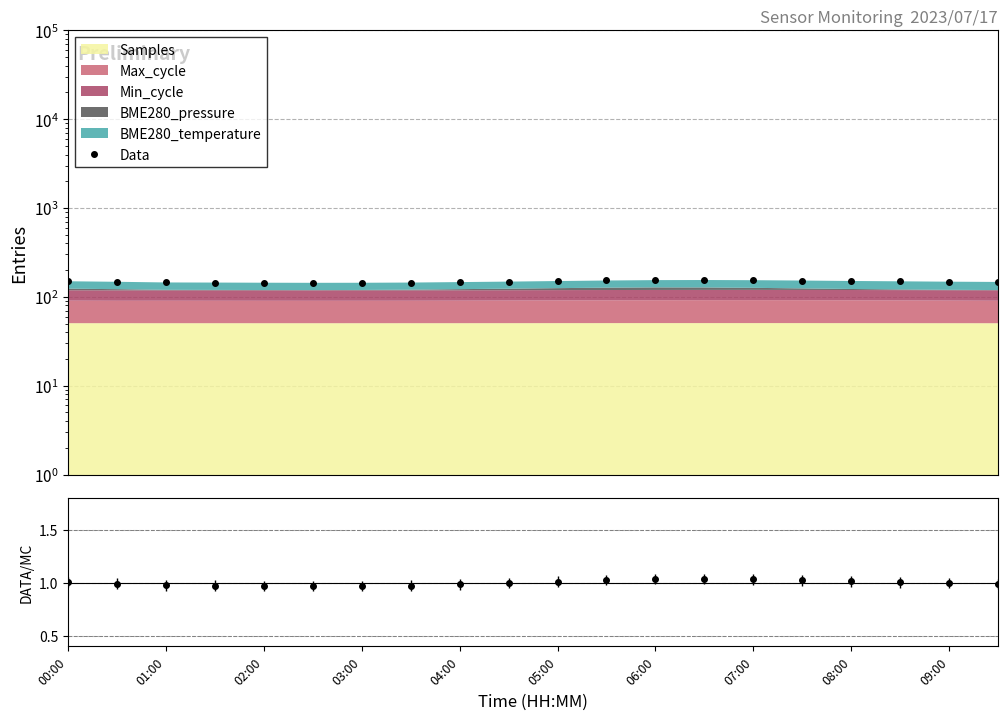

Does the chart have visible grid lines?

Yes